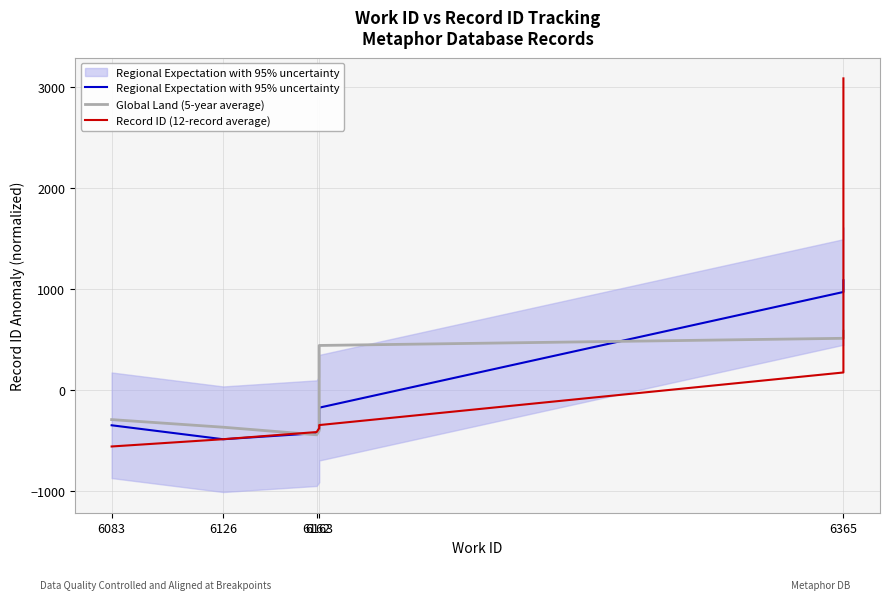

Reading left to right, list all the values displayed in this chart.

Regional Expectation with 95% uncertainty: -348.1	-486.4	-426.1	-389.4	-369.1	-360.1	-350.1	-173.8	972.2	1087.6
Global Land (5-year average): -291.9	-367.3	-442.5	-401.7	-374.5	-360.7	-250.3	442.5	513.3	583.3
Record ID (12-record average): -558.1	-486.1	-415.1	-377.1	-376.1	-354.1	-350.1	-346.1	174.9	3087.9